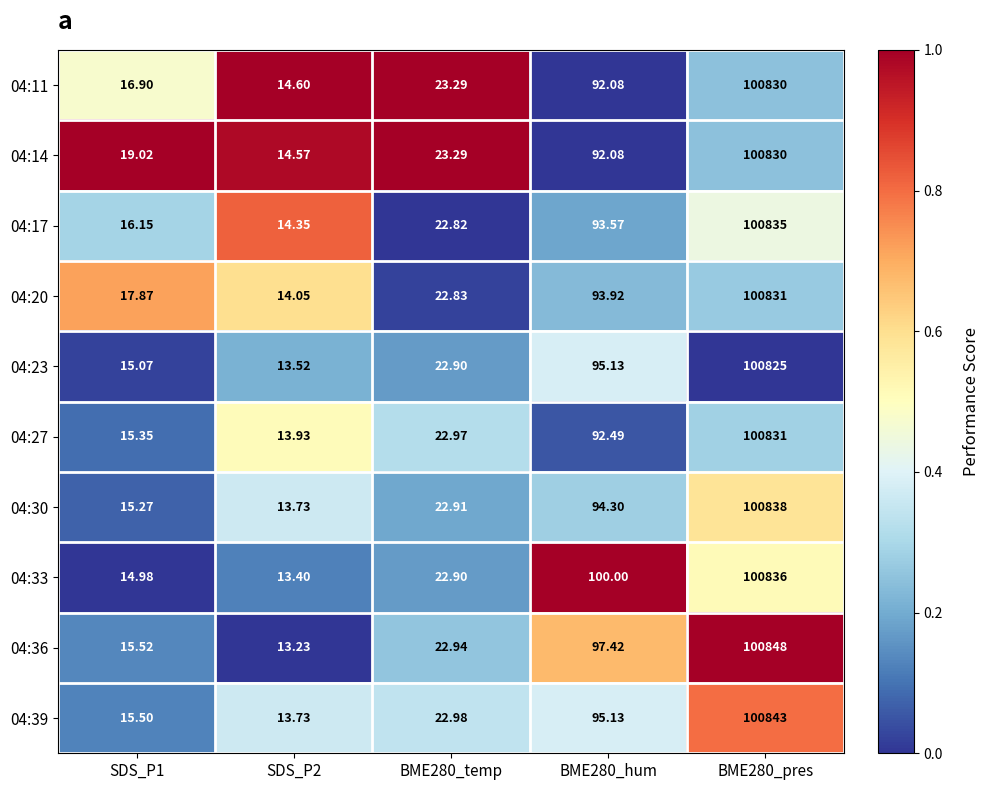

Is the value of 04:11 at SDS_P2 greater than the value of 04:23 at BME280_pres?

No